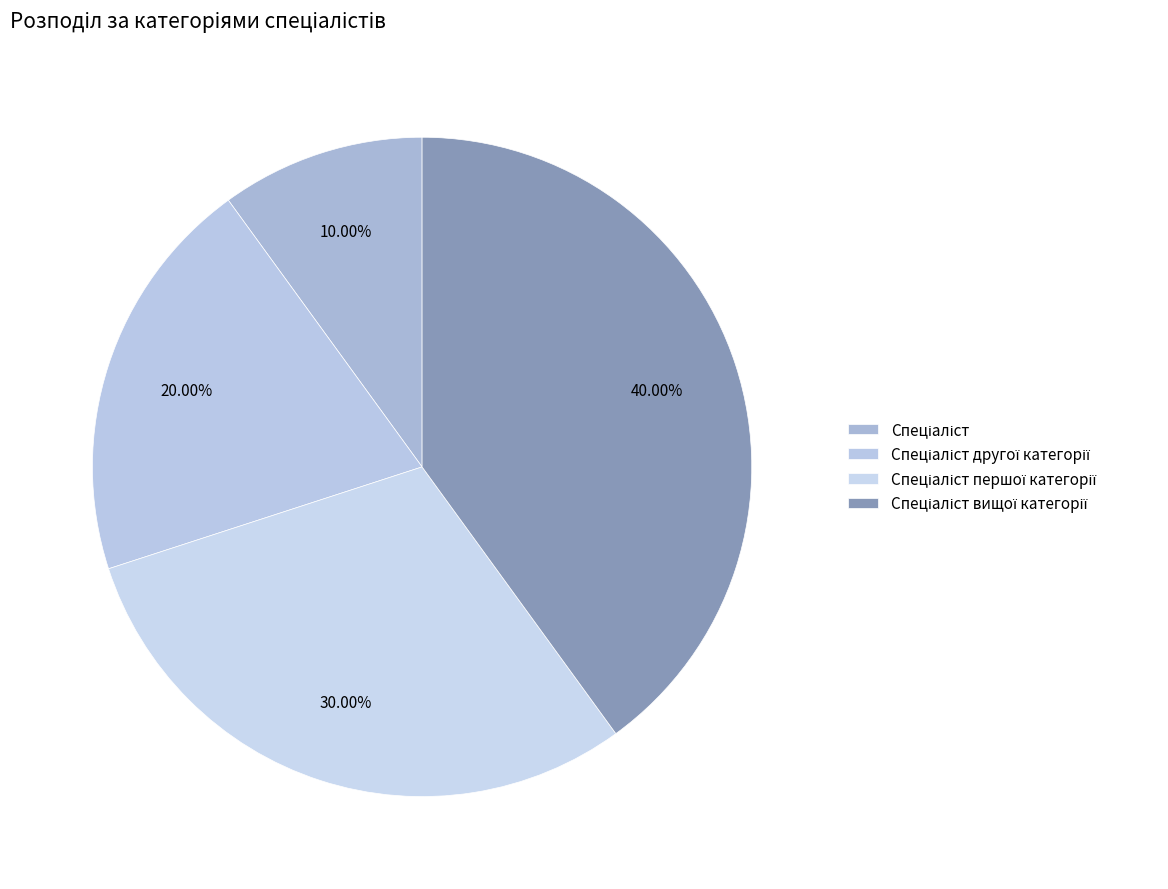

How many segments does this pie chart have?

4